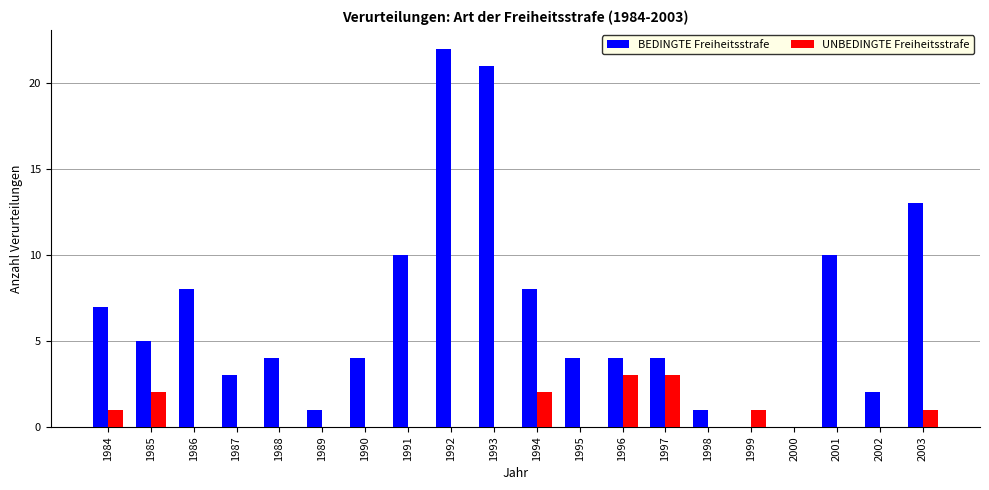

Count the number of categories in the chart.

20